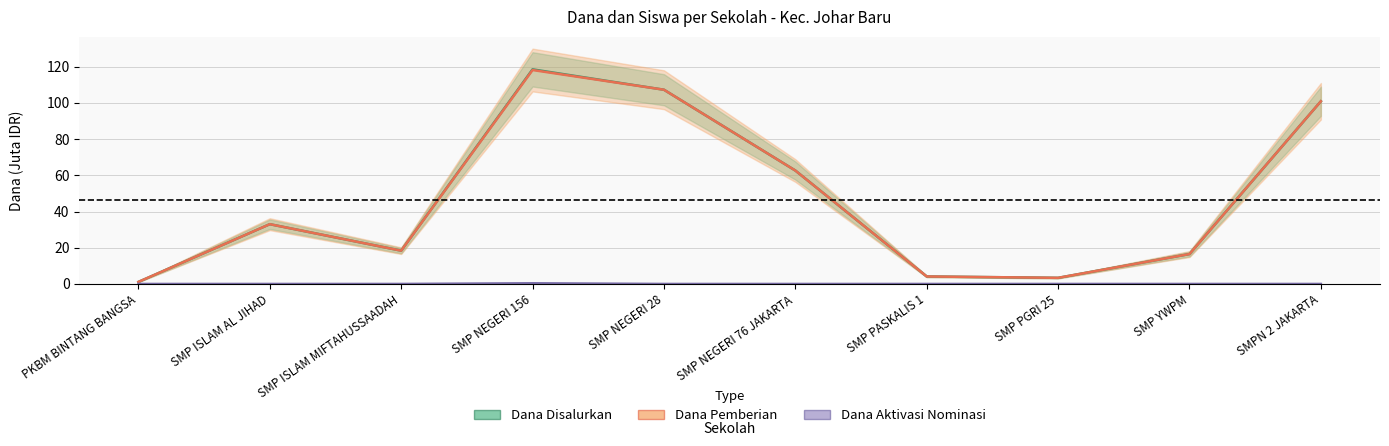

Rank the series at PKBM BINTANG BANGSA from lowest to highest value.

Dana Aktivasi Nominasi, Dana Disalurkan, Dana Pemberian